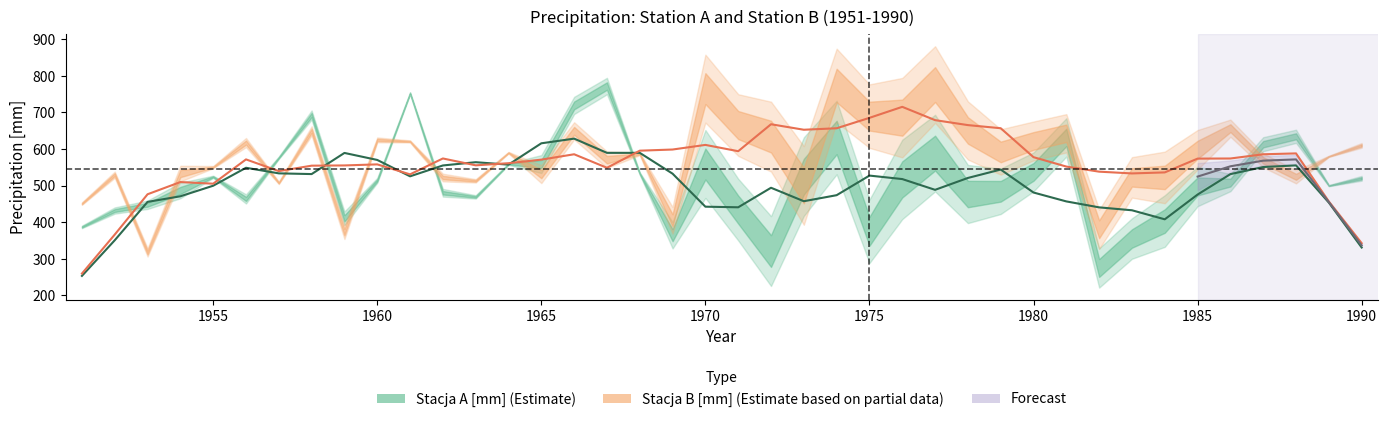

True or false: Stacja A [mm] and Stacja B [mm] intersect in this chart.

True